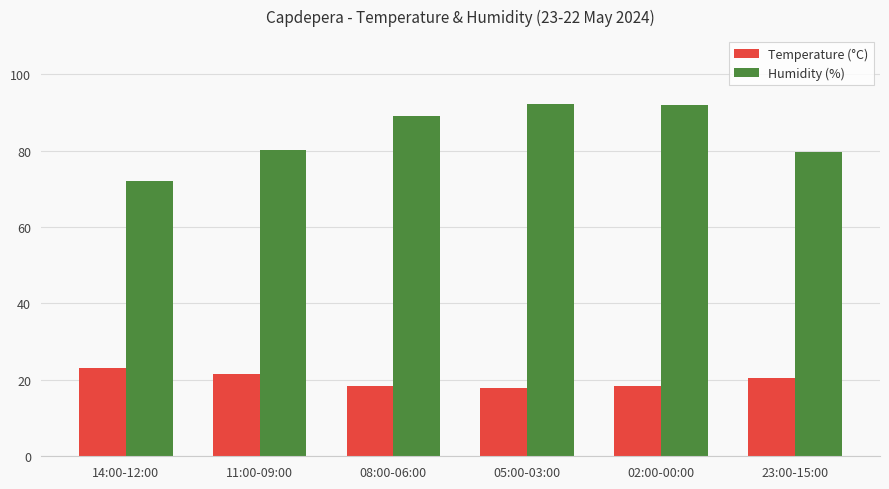

List the series in order of their overall mean, lowest first.

Temperature (°C), Humidity (%)